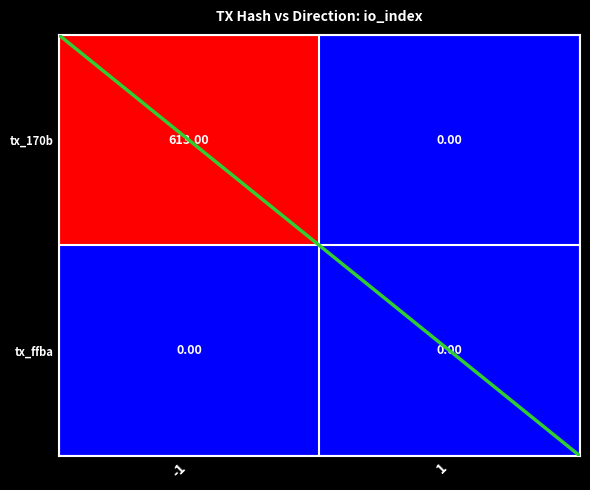

Which series changed the most between -1 and 1?

tx_170b